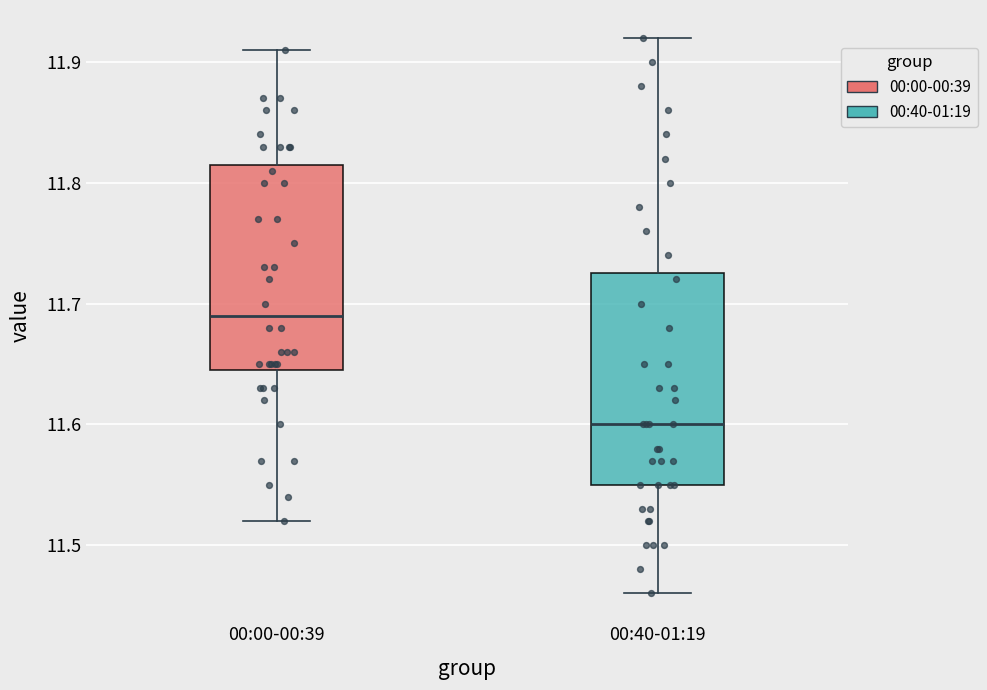

Reading left to right, transcribe this box plot: for each box, give where its median line is, the range the box spans, and where its two whiskers end, as read against the y-axis. The values are not printed on the chart, so give them approximately, as read against the axis.

00:00-00:39: median 11.69, box 11.65 to 11.82, whiskers 11.52 to 11.91
00:40-01:19: median 11.60, box 11.55 to 11.73, whiskers 11.46 to 11.92